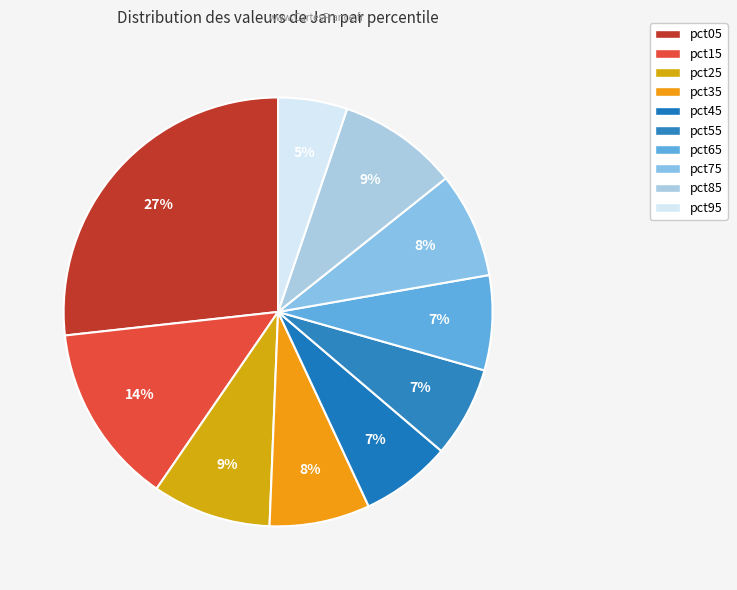

Count the number of slices in the pie.

10